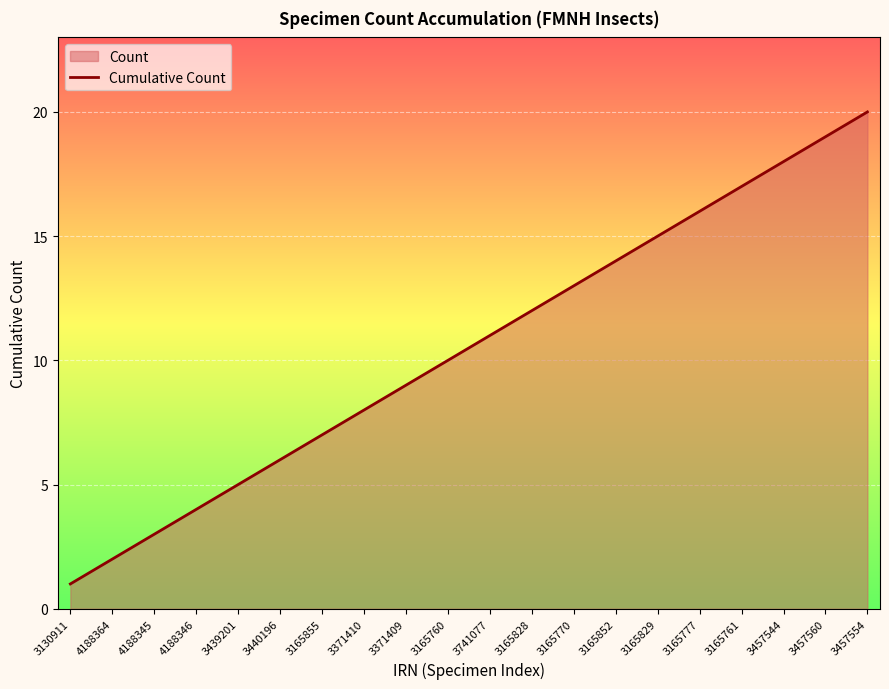

Read the value at 3165829, to the nearest 5.

15